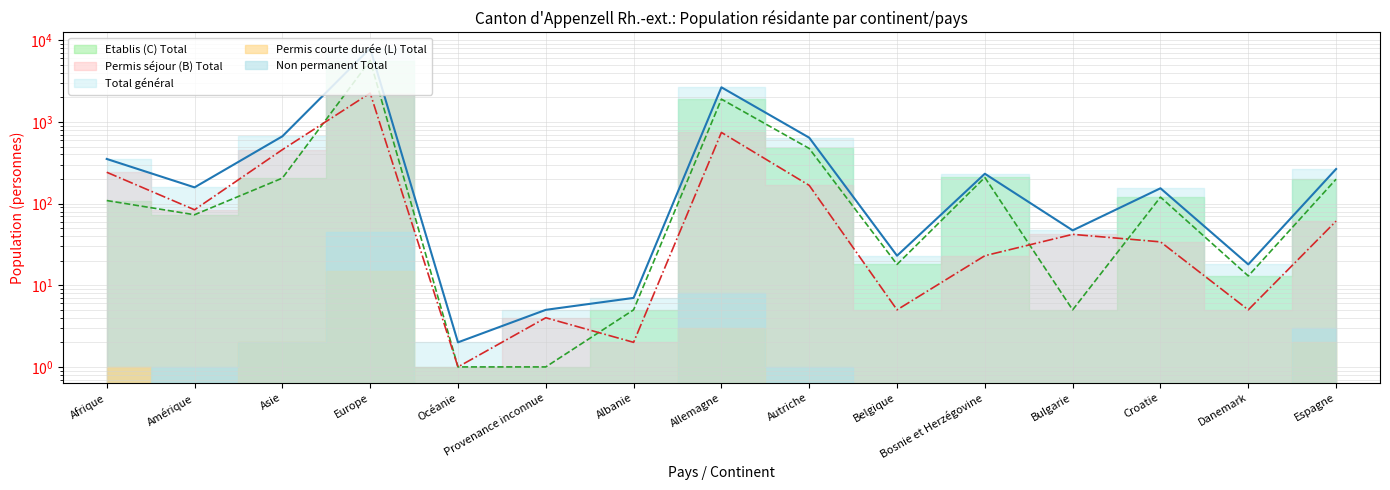

Is it true that Permis séjour (B) Total equals 1 at Belgique?

False